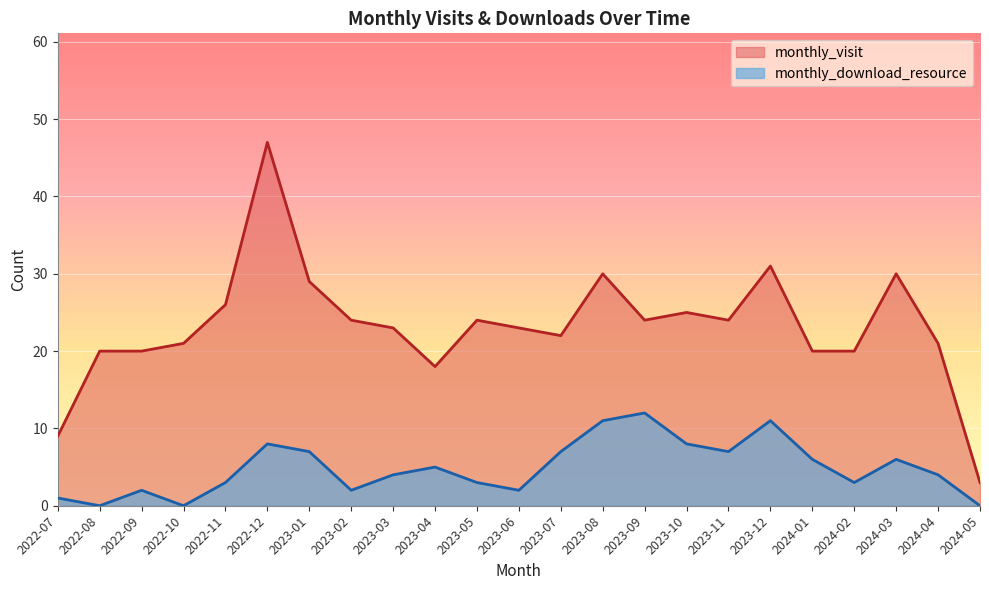

Where is the first local minimum for monthly_visit?

2023-04